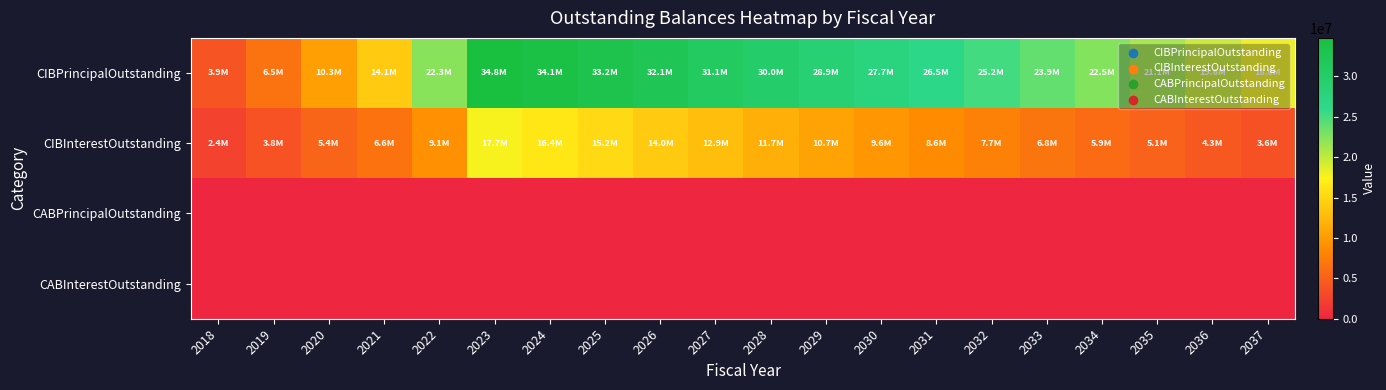

At which category does the chart reach its peak across all series?

2023